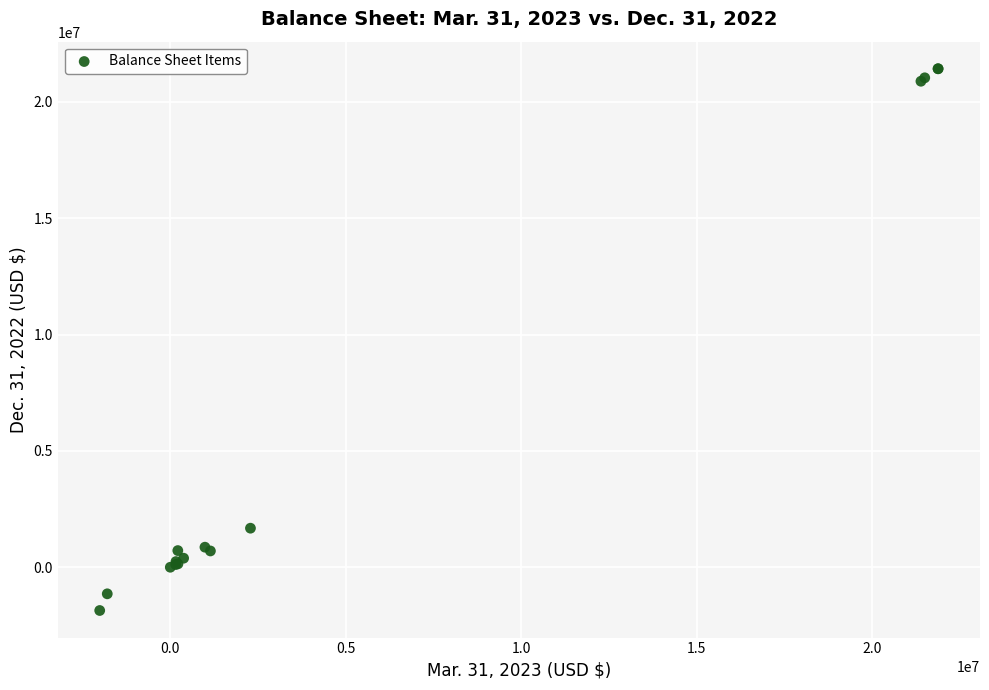

What Y value in the scatter plot is closest to 9780209?

1678124